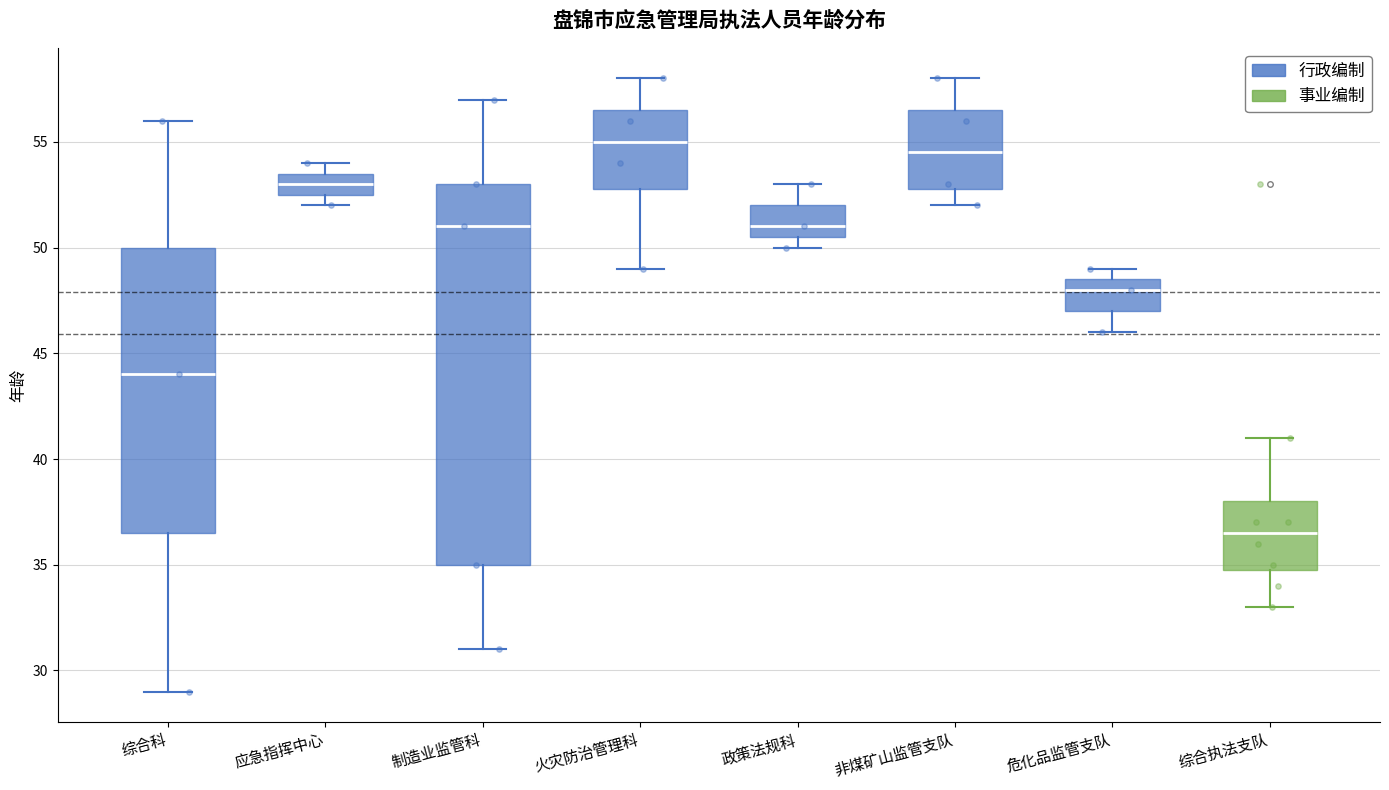

Which box has the lowest median line?

综合执法支队